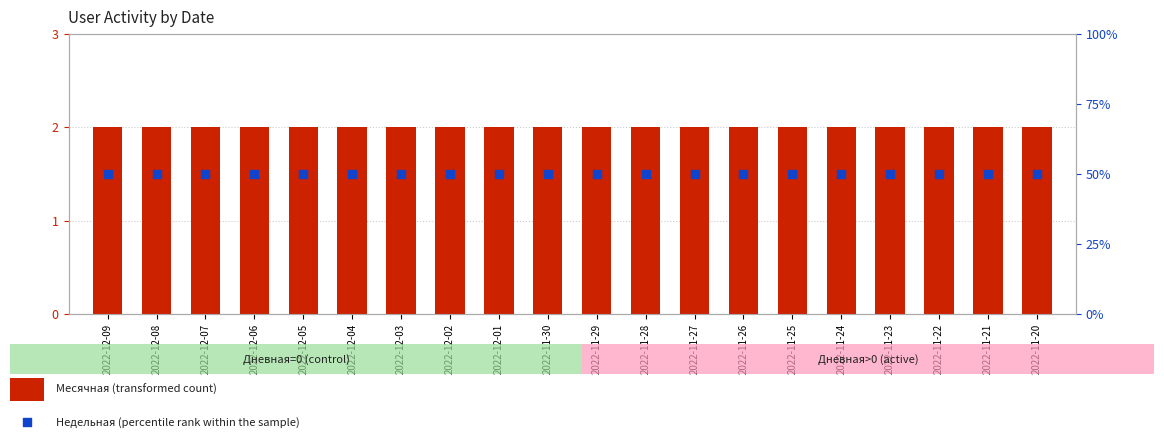

At which category is the sum across all series the highest?

2022-12-09